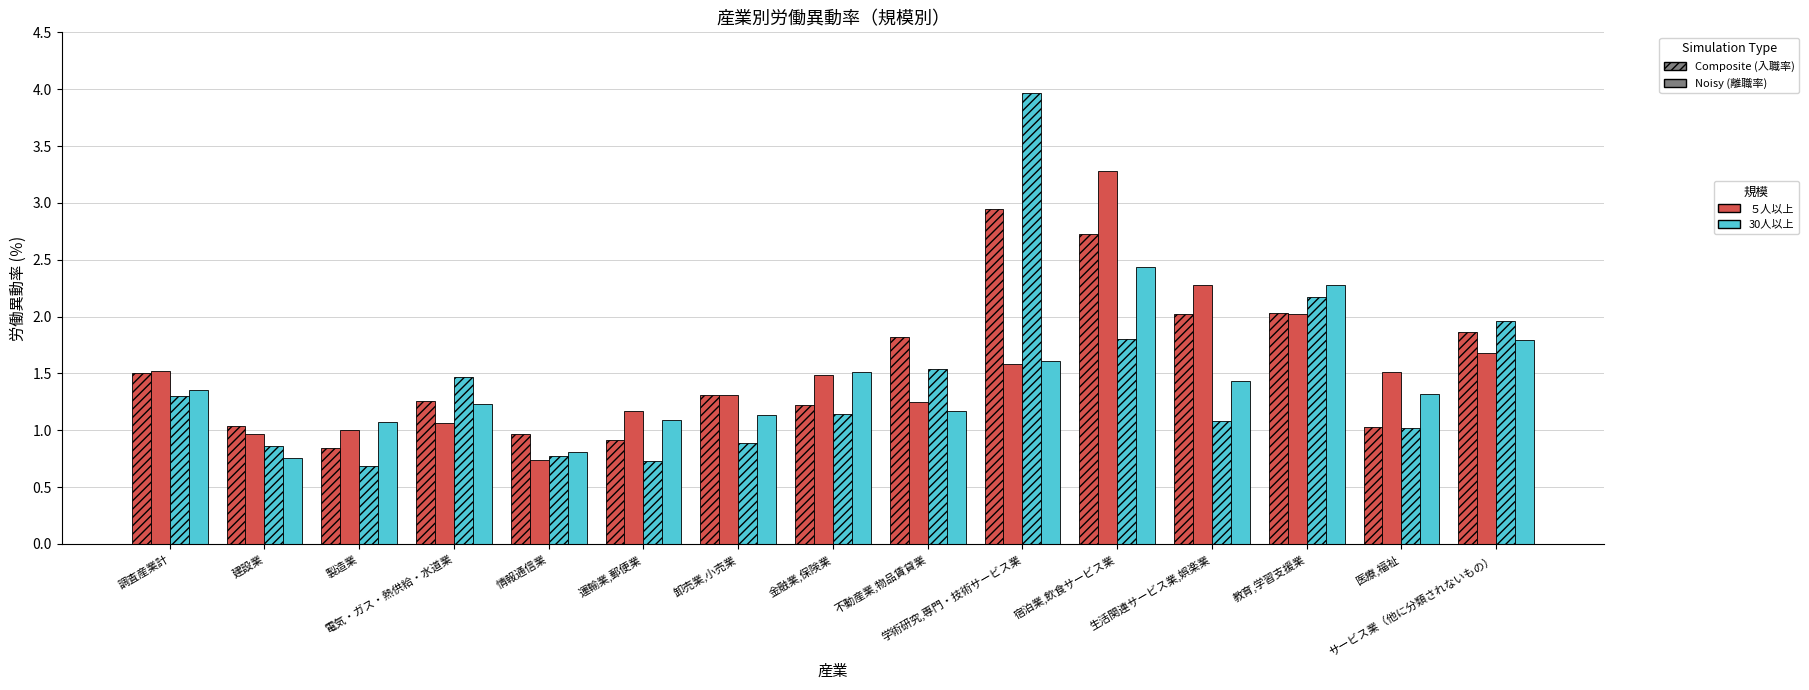

How many bars are there in each group?

4